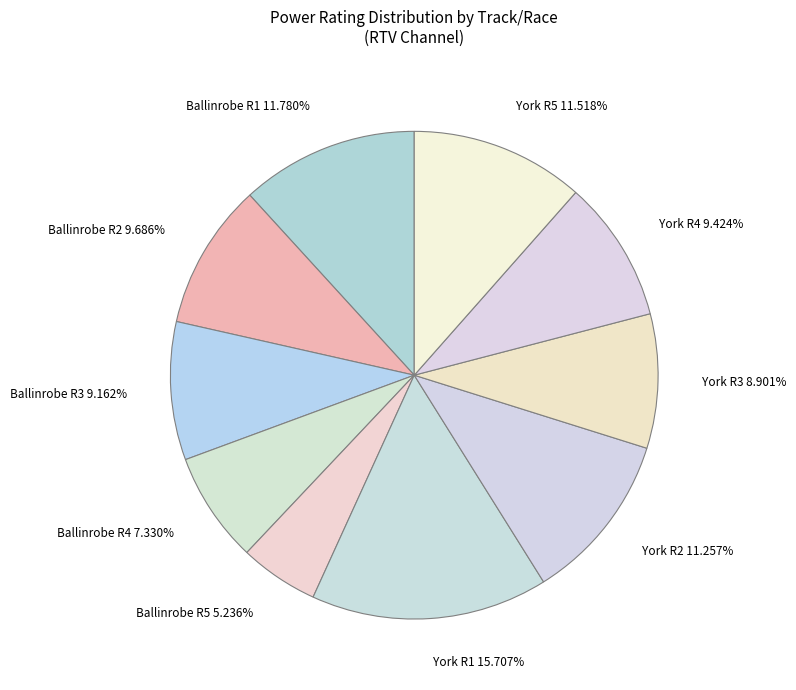

Does any single category account for the majority?

No